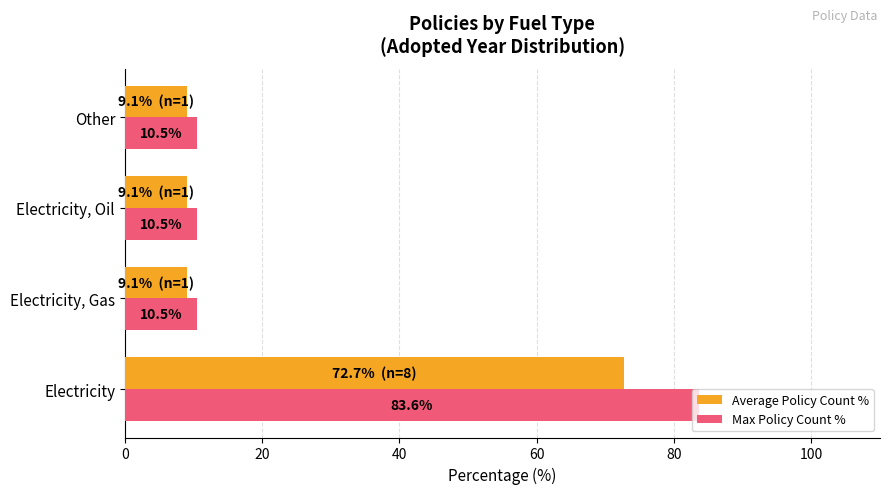

Which series has the widest spread of values?

Max Policy Count %